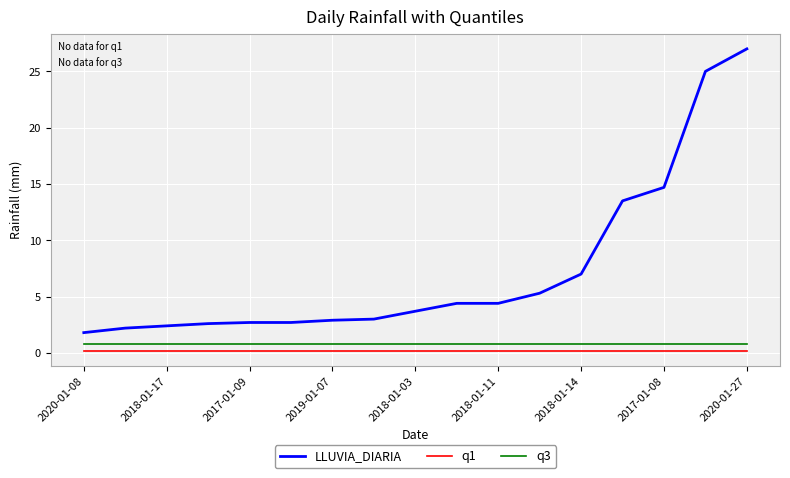

True or false: LLUVIA_DIARIA and q1 intersect in this chart.

False